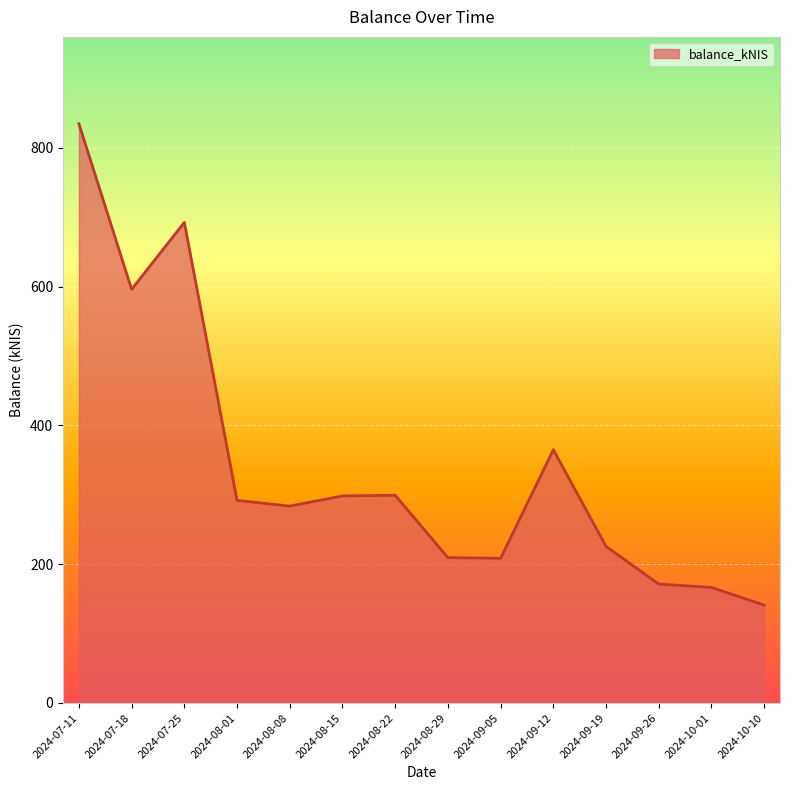

What is the change in value from 2024-07-18 to 2024-09-12?

-231.2